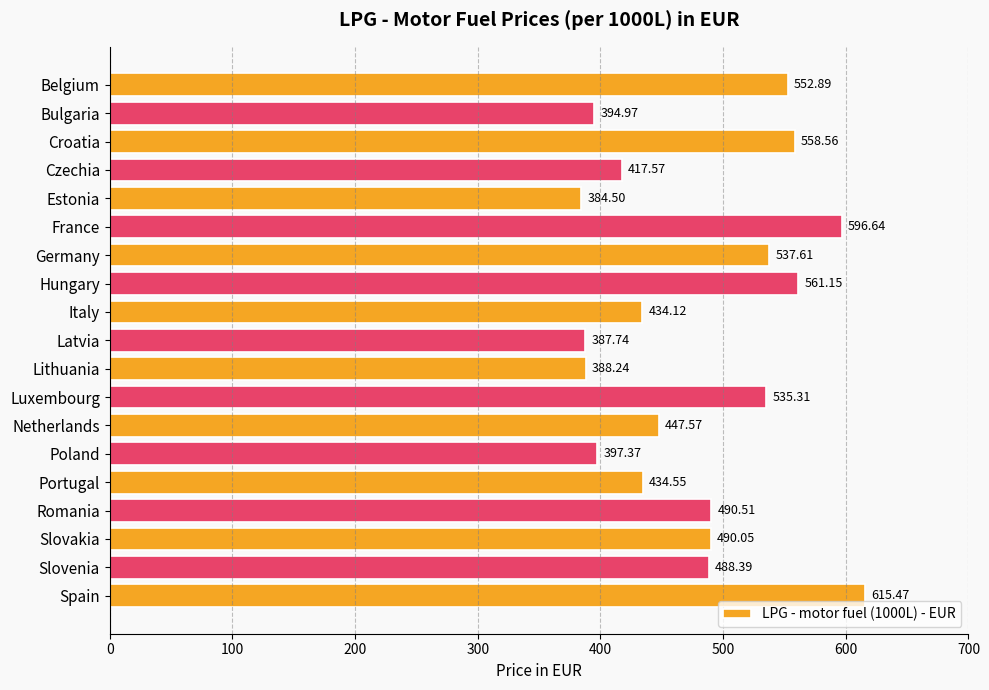

At which label is the value closest to 499?

Romania